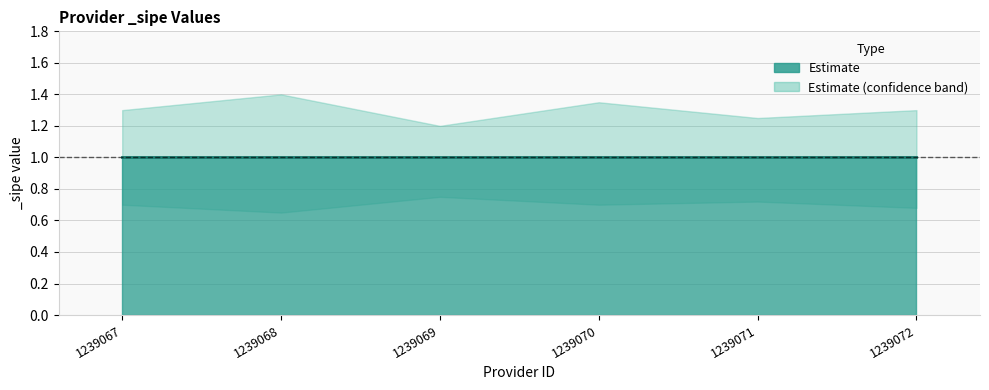

Where is the first local maximum for _sipe_lower?

1239069